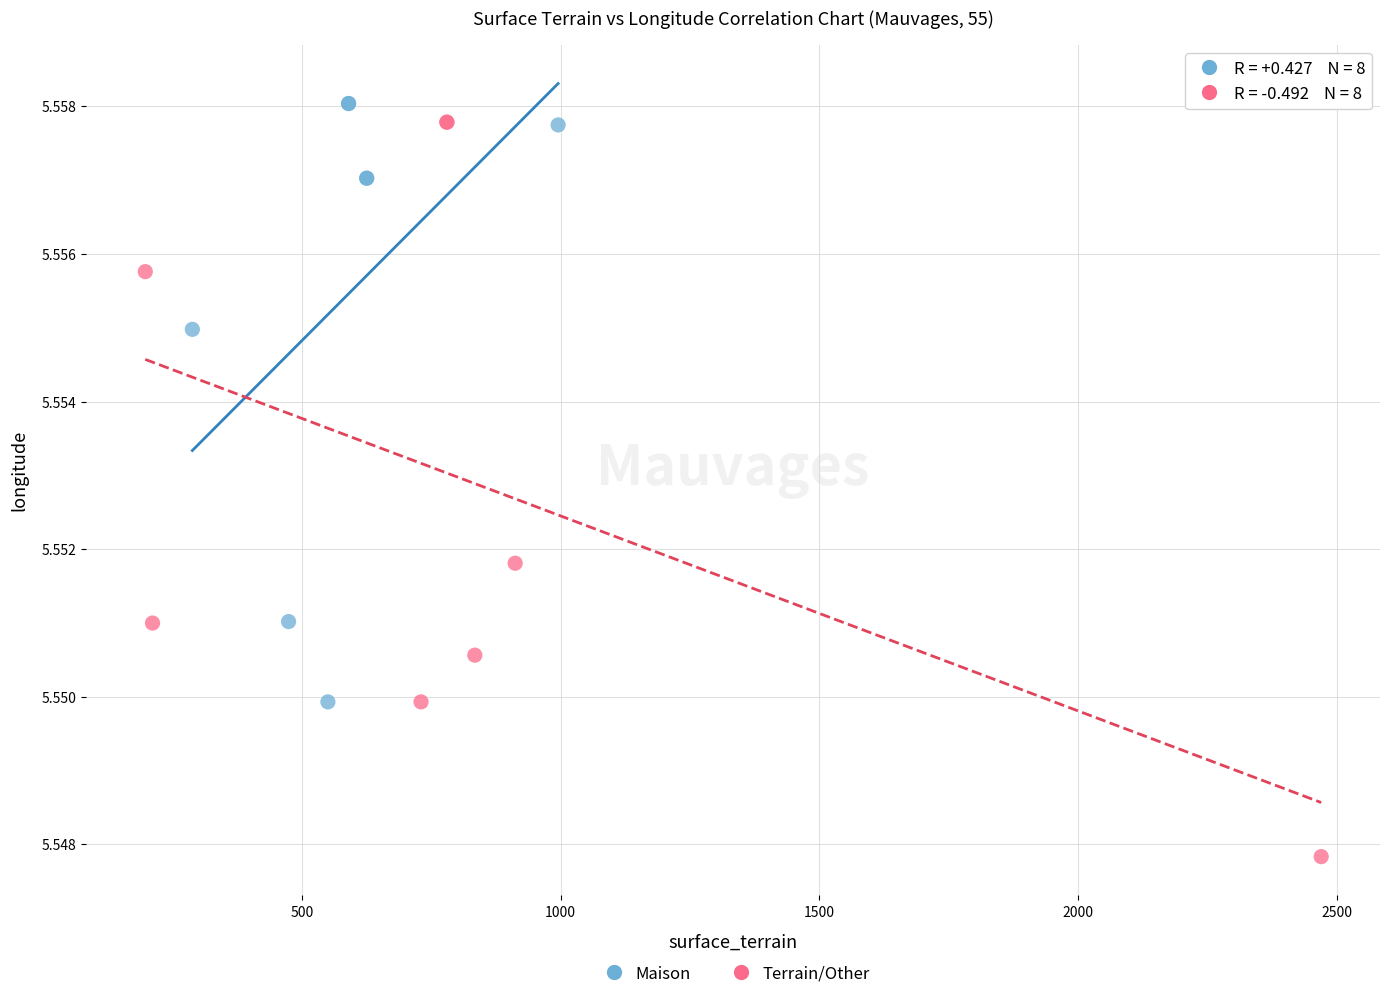

Which series has the widest spread of Y values?

Terrain/Other